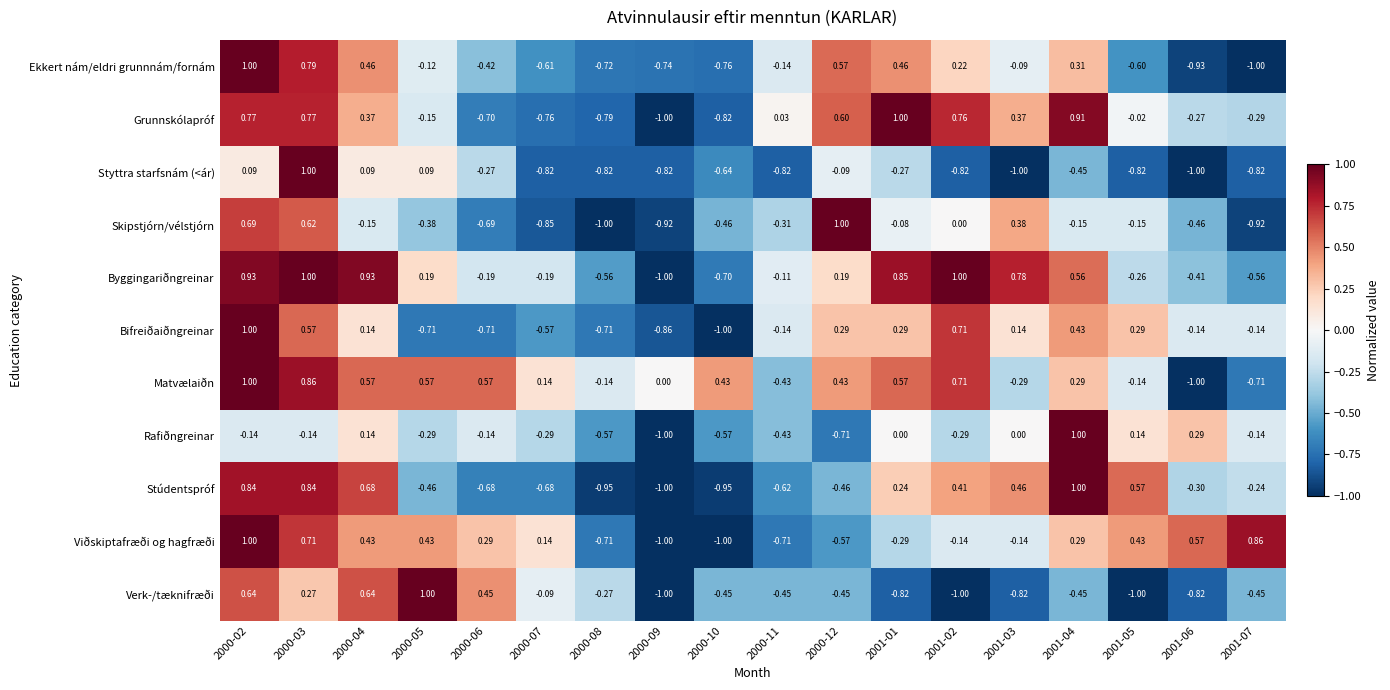

Is the value of Rafiðngreinar at 2000-03 greater than the value of Bifreiðaiðngreinar at 2000-09?

Yes